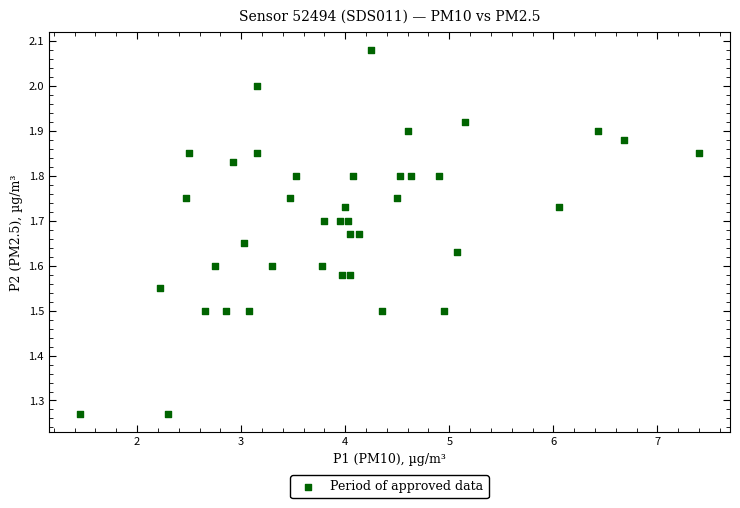

What is the range of Y values (max minus min)?

0.8